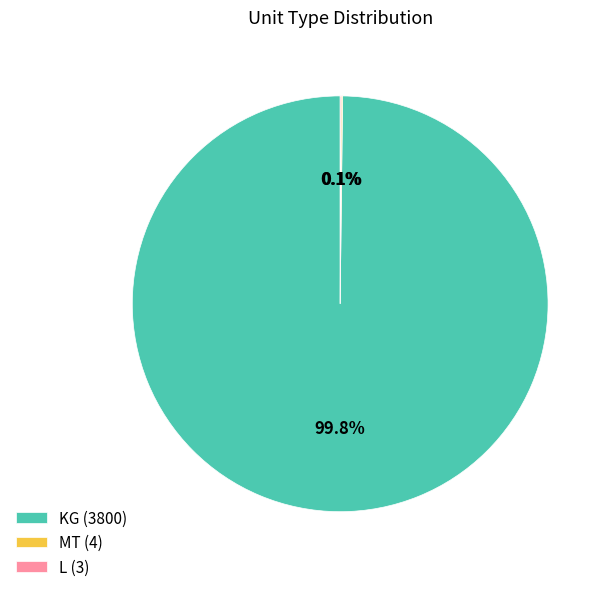

Is there a majority slice in this chart?

Yes